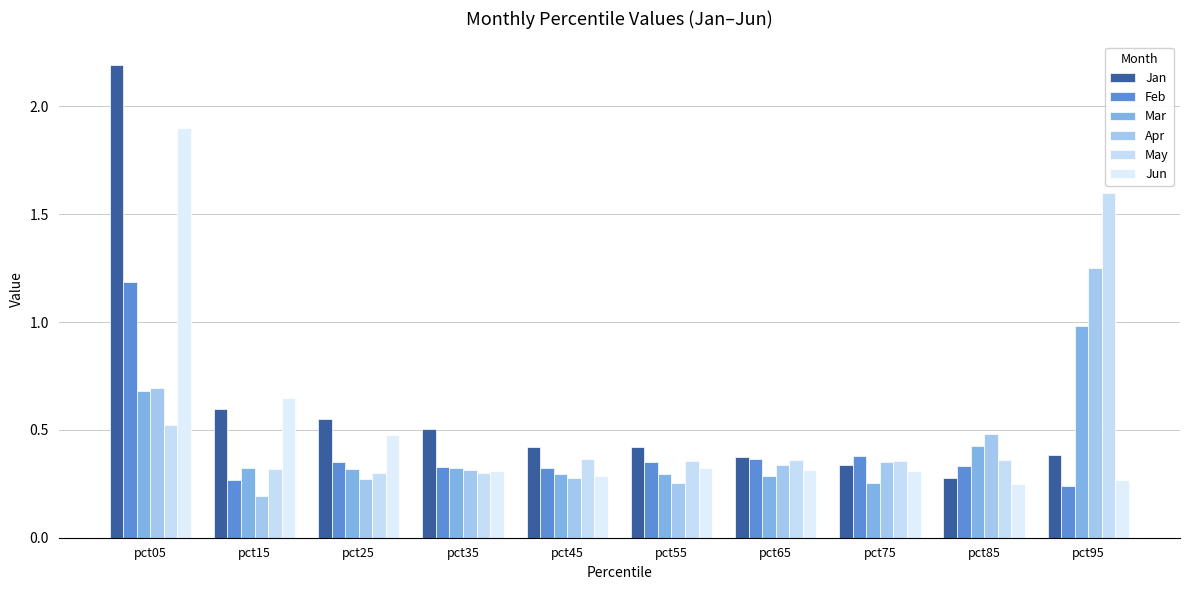

Is it true that Mar equals 0.3 at pct65?

True